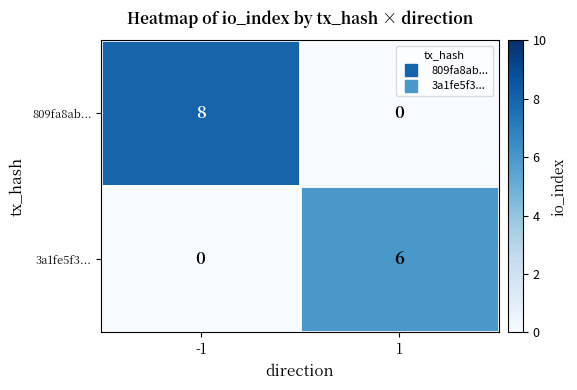

What is the total value across all series at -1?

8